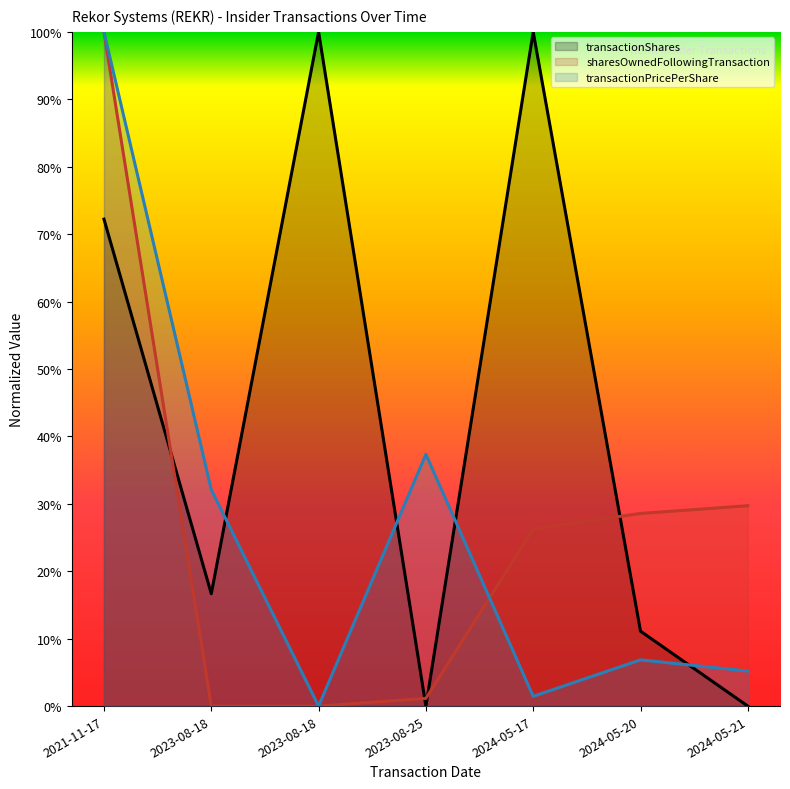

True or false: sharesOwnedFollowingTransaction has a value of 0.3 at 2024-05-21.

True